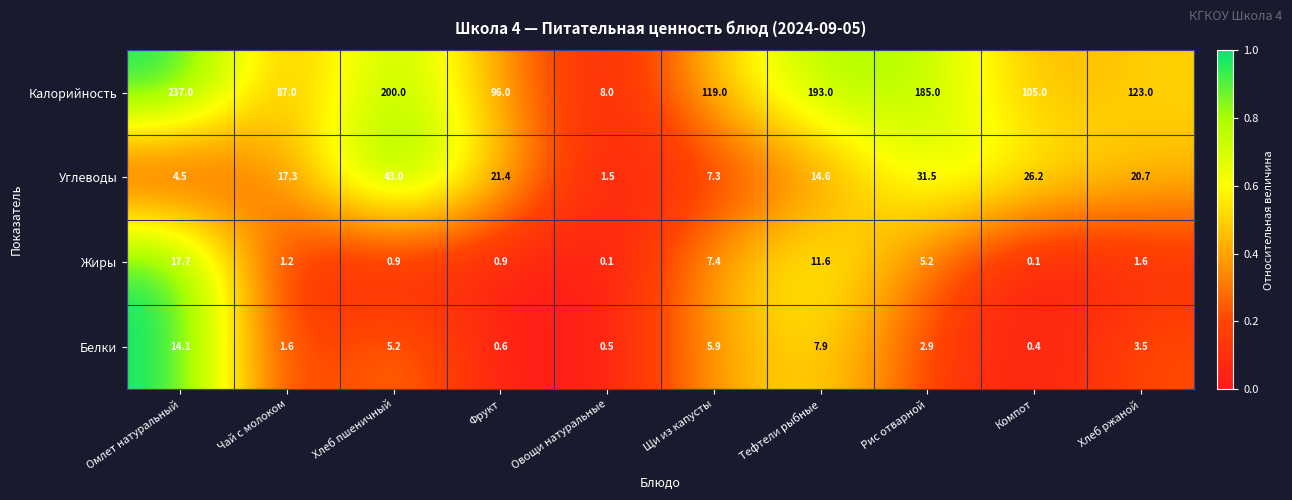

What is the total value across all series at Хлеб ржаной?

148.8